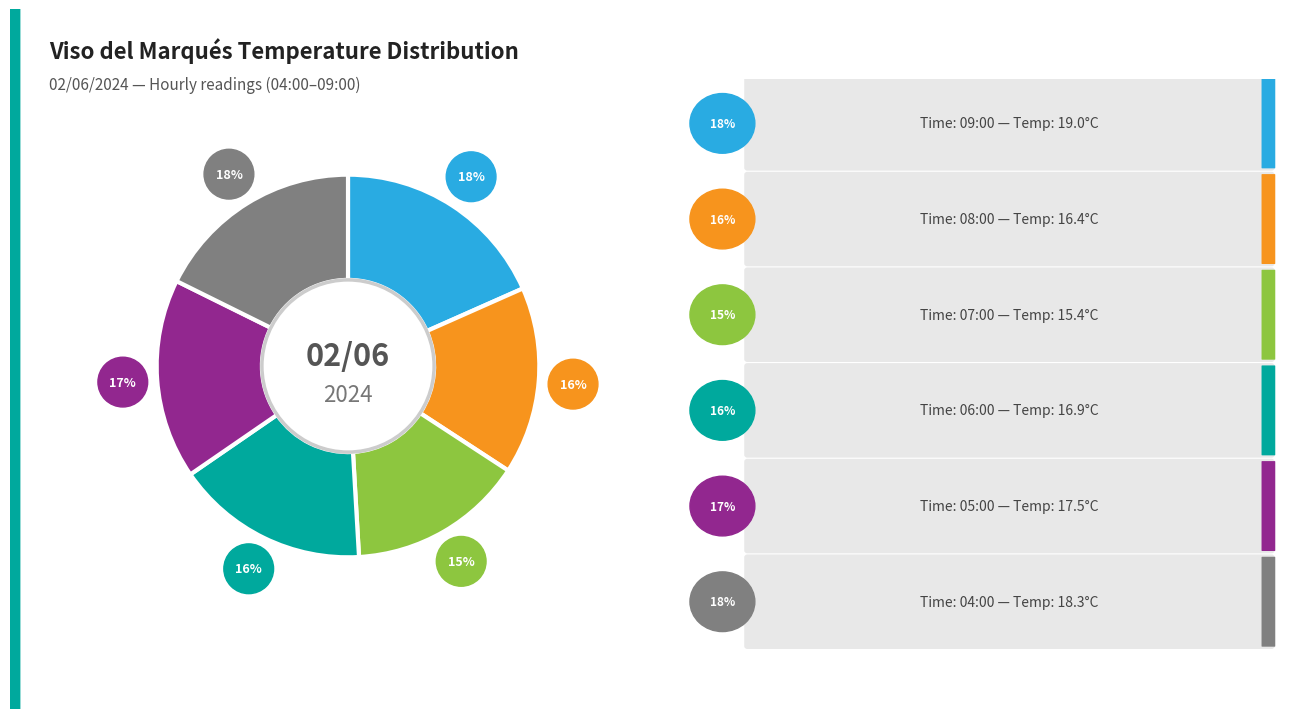

How many slices are in this pie chart?

6